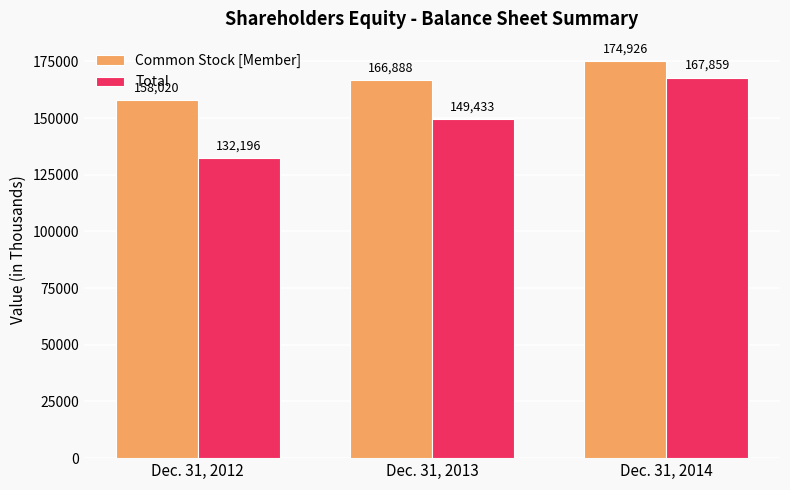

Rank the series at Dec. 31, 2014 from lowest to highest value.

Total, Common Stock [Member]